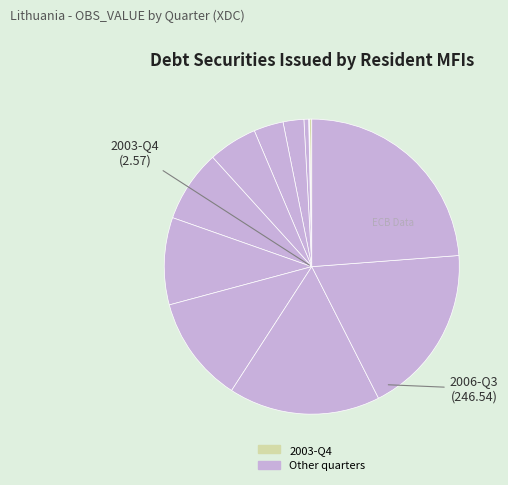

Does any single category account for the majority?

No